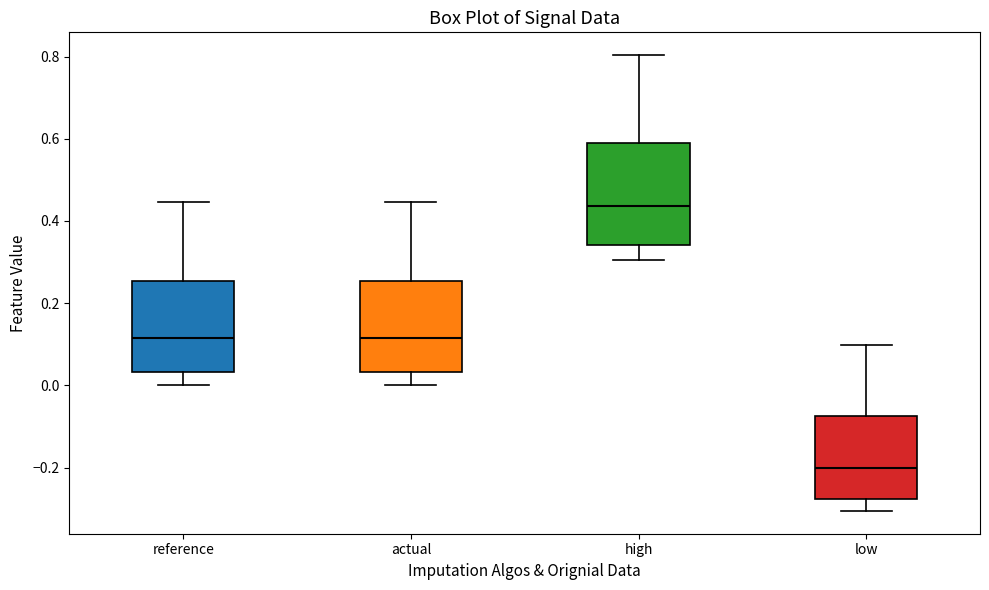

Reading left to right, transcribe this box plot: for each box, give where its median line is, the range the box spans, and where its two whiskers end, as read against the y-axis. The values are not printed on the chart, so give them approximately, as read against the axis.

reference: median 0.12, box 0.04 to 0.26, whiskers 0.00 to 0.44
actual: median 0.12, box 0.04 to 0.26, whiskers 0.00 to 0.44
high: median 0.44, box 0.34 to 0.60, whiskers 0.30 to 0.80
low: median -0.20, box -0.28 to -0.08, whiskers -0.30 to 0.10